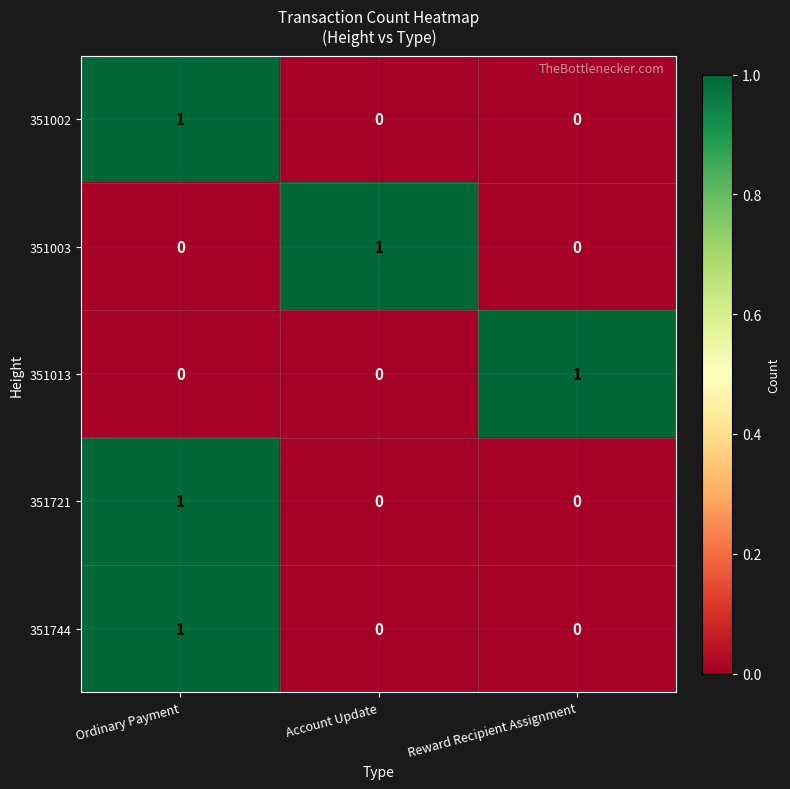

What is the spread (max minus min) of values at Reward Recipient Assignment?

1